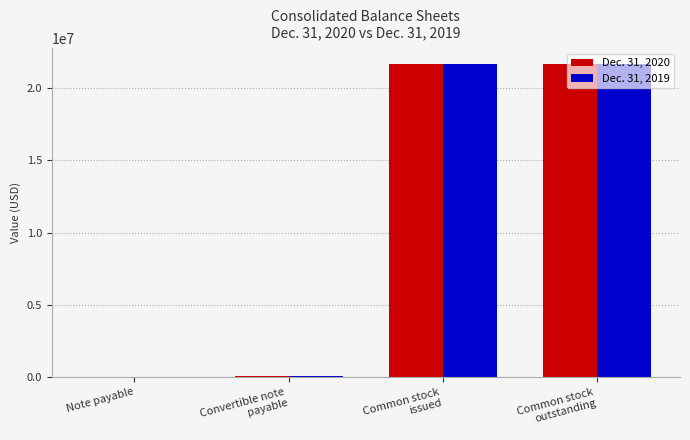

What is the greatest value displayed?

21674000